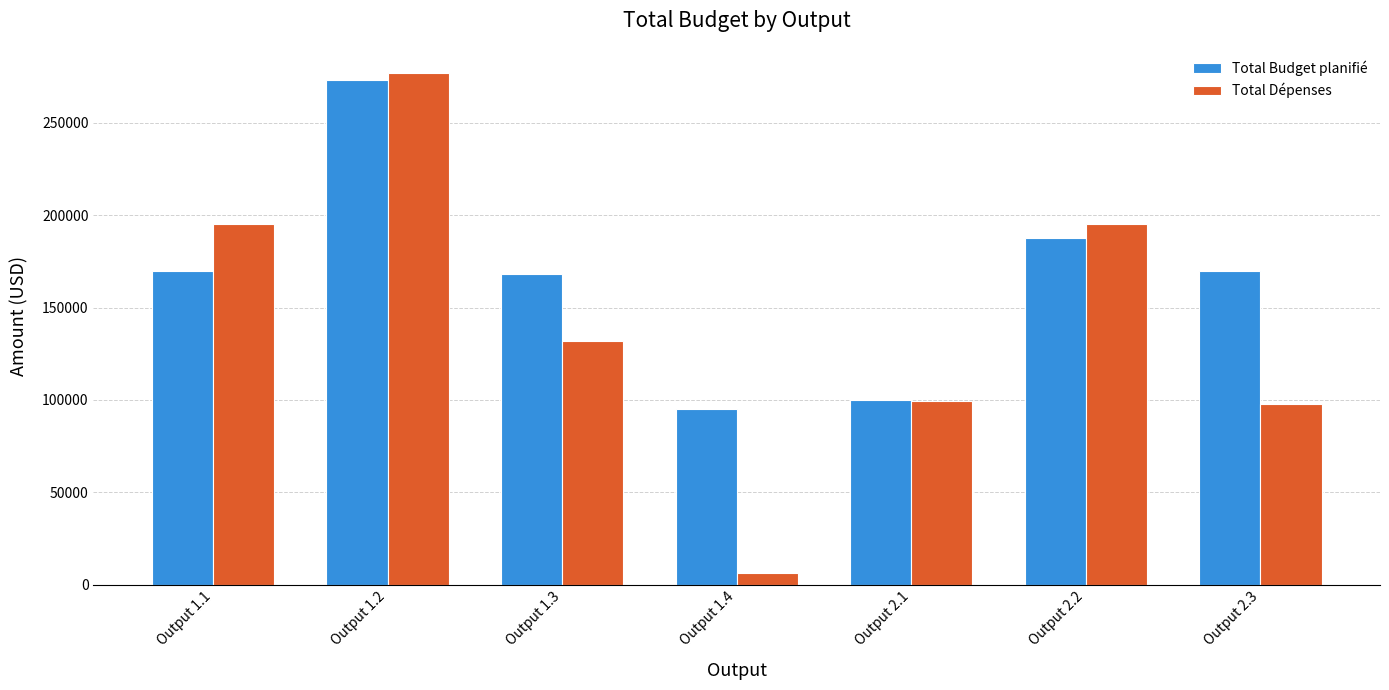

What is the difference between the highest and lowest values at Output 2.3?

72198.3